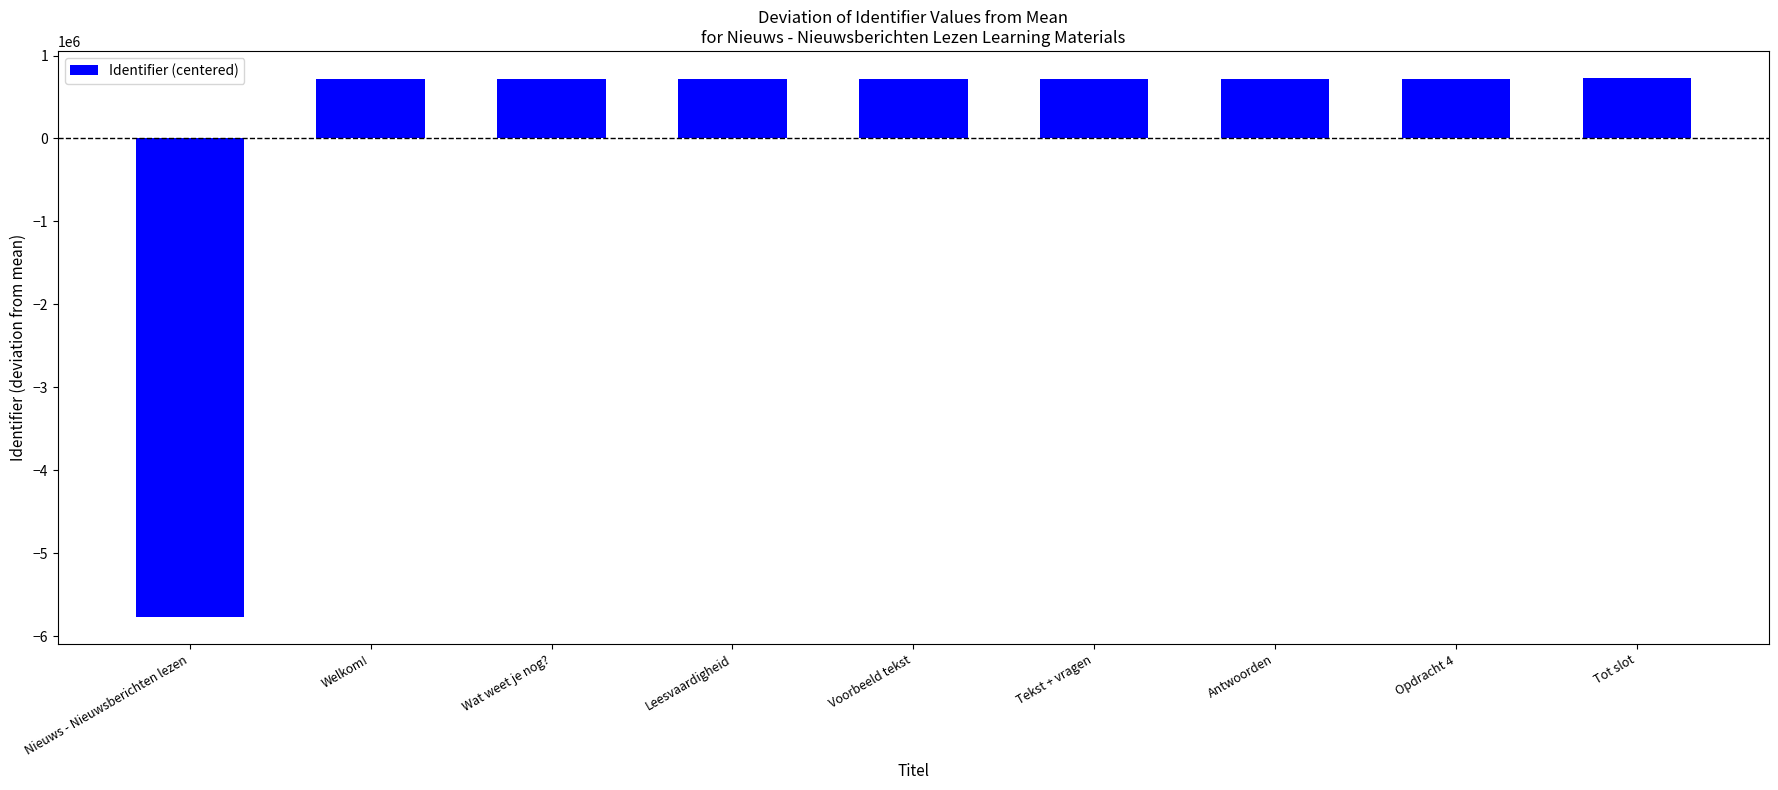

What is the label of the 7th bar from the right?

Wat weet je nog?